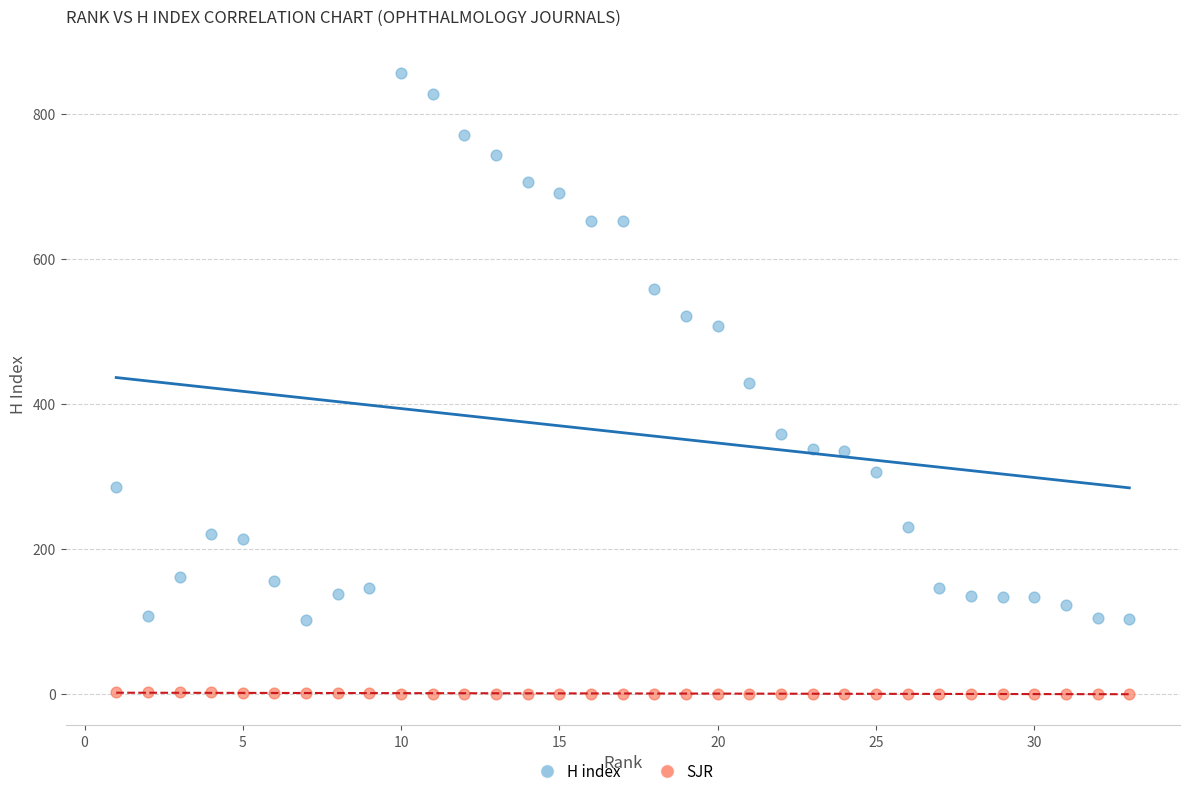

Across all data points, what is the range of Y values (max minus min)?

857.0